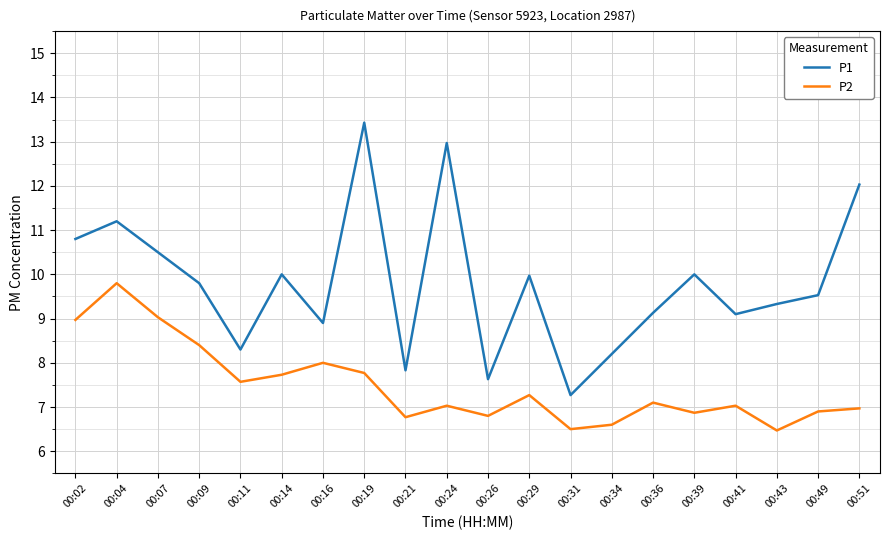

Which series has the largest range (max minus min)?

P1